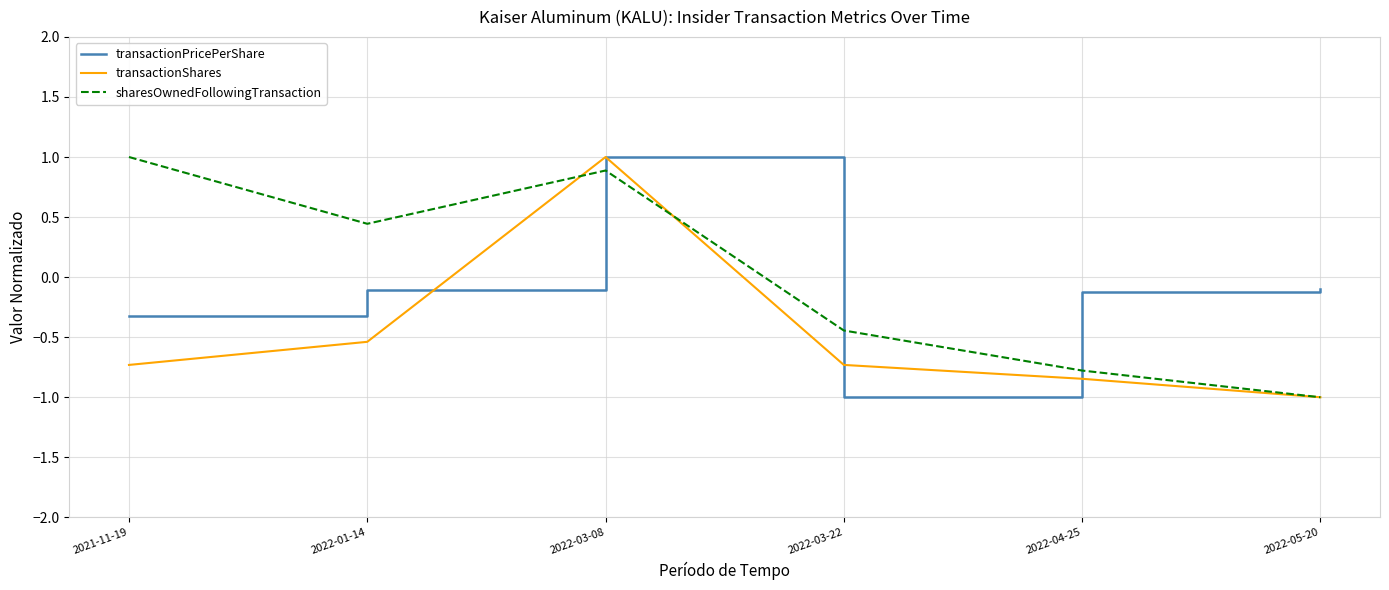

How many values in transactionShares are below zero?

5